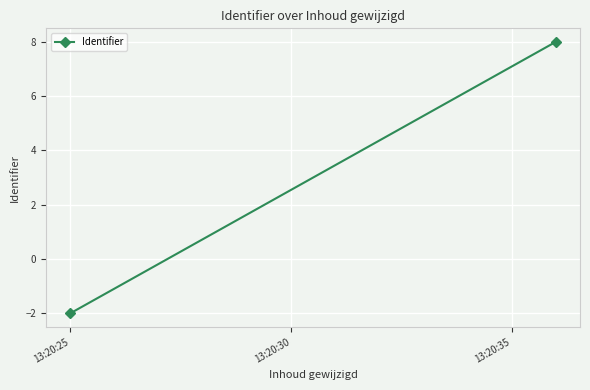

What is the difference between the values at 13:20:30 and 13:20:25?

10